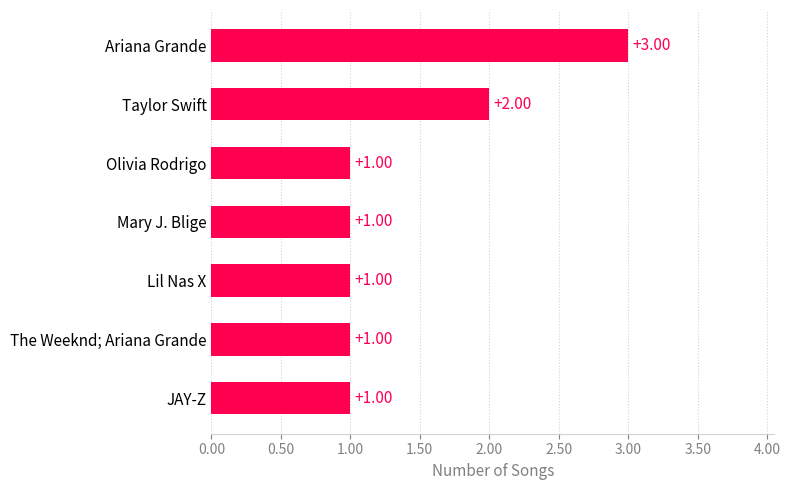

What is the label of the 2nd bar from the top?

Taylor Swift